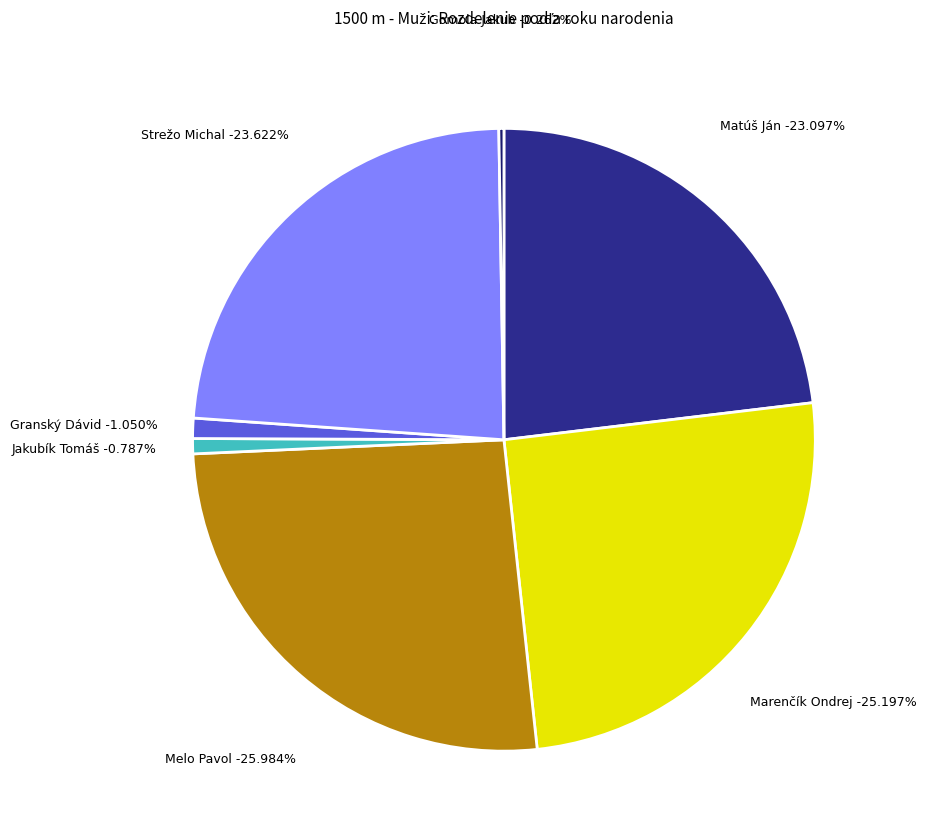

To the nearest percent, what portion does Matúš Ján represent?

23%